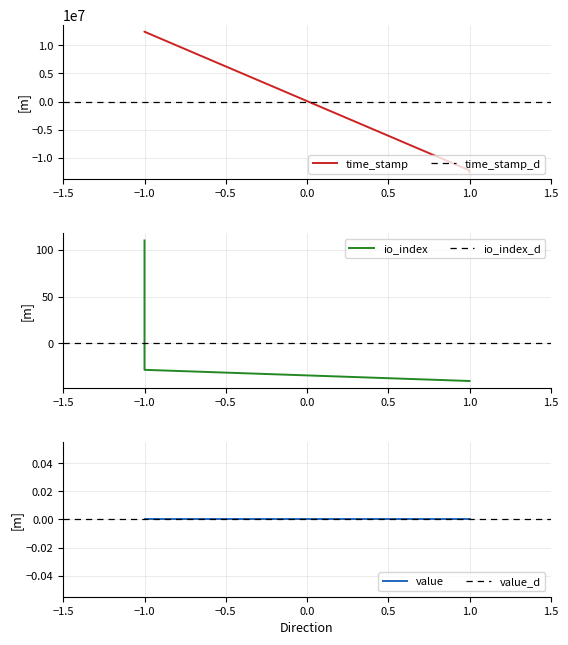

What is the value of the io_index point at the 1st from the left?

110.2